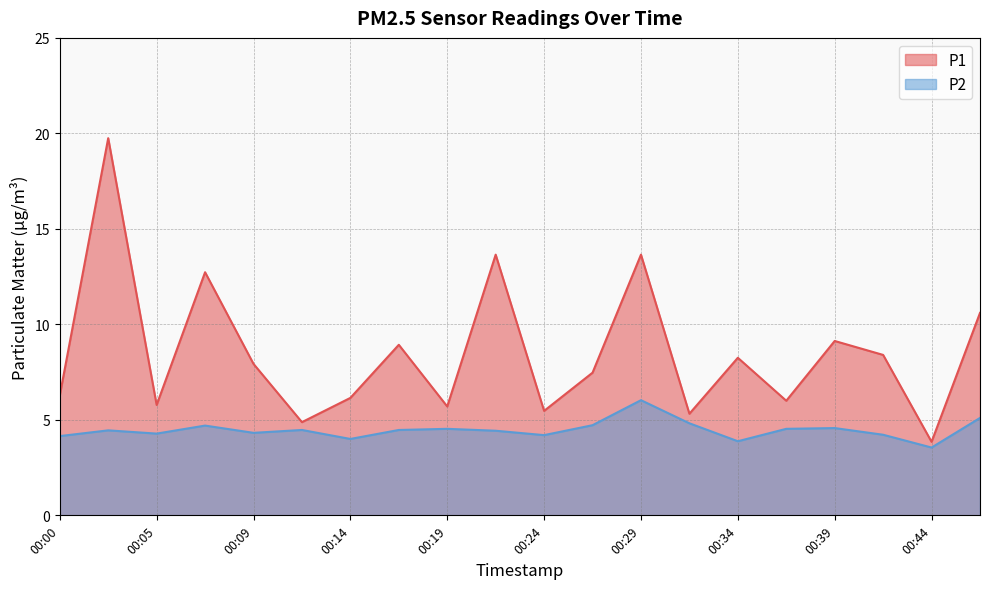

Reading left to right, transcribe all the data shown in this chart.

P1: 6.3	19.8	5.8	12.7	7.9	4.9	6.2	8.9	5.7	13.7	5.5	7.5	13.7	5.3	8.2	6.0	9.1	8.4	3.9	10.6
P2: 4.2	4.5	4.3	4.7	4.3	4.5	4.0	4.5	4.5	4.4	4.2	4.7	6.0	4.8	3.9	4.5	4.6	4.2	3.5	5.1